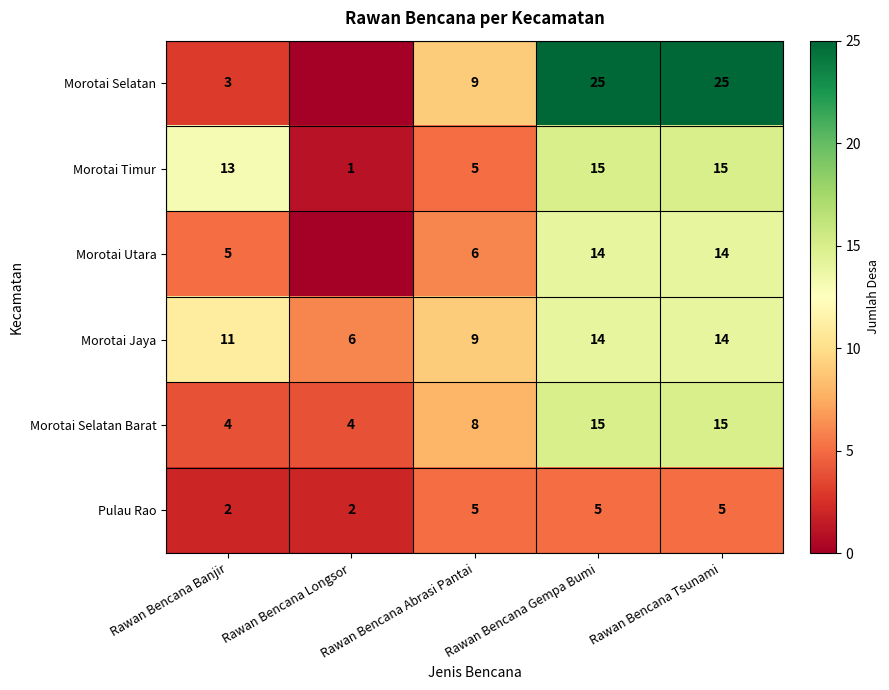

The Morotai Timur series shows 21 at Rawan Bencana Gempa Bumi. True or false?

False